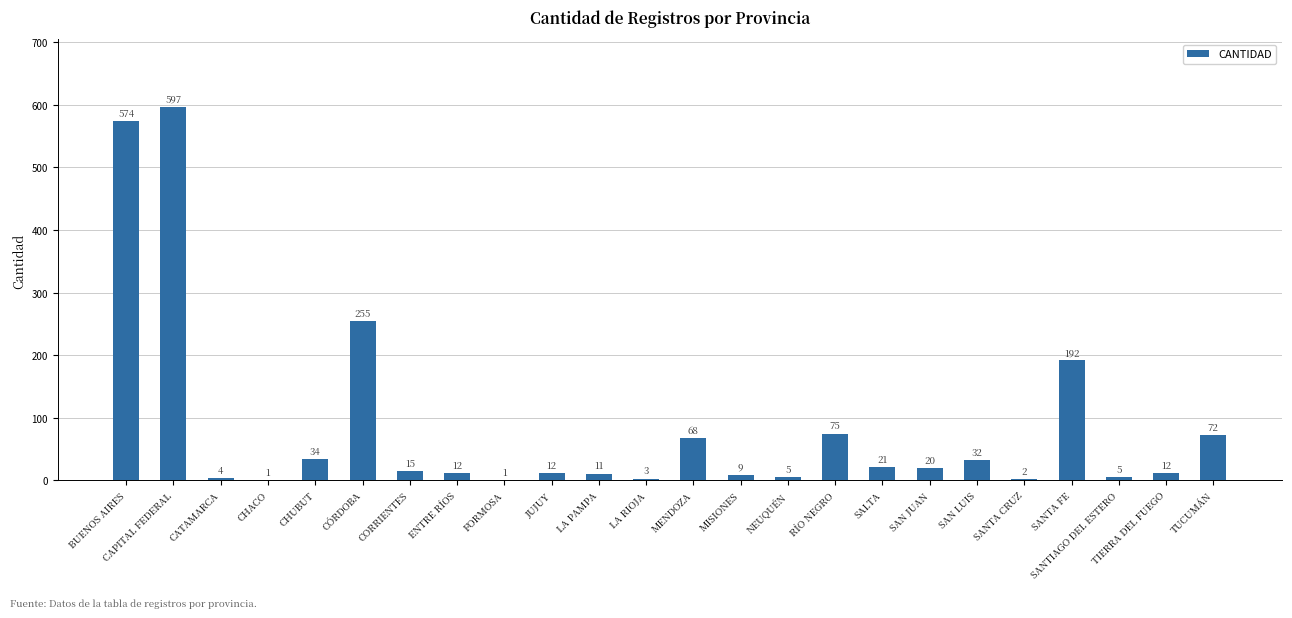

Which label corresponds to the largest value in the chart?

CAPITAL FEDERAL